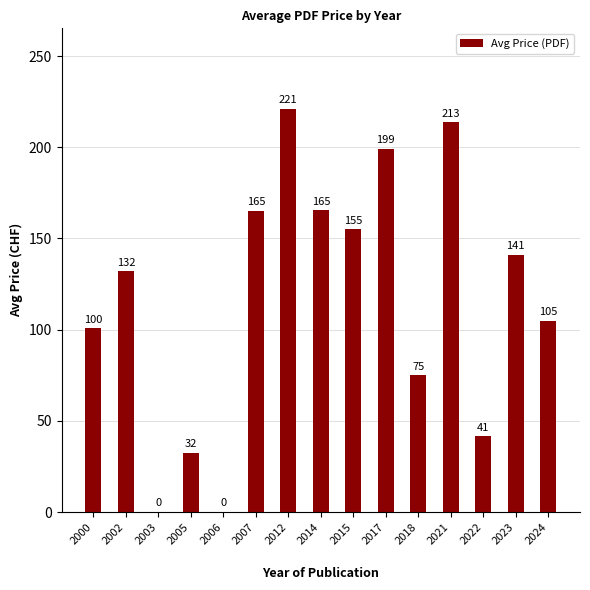

What is the approximate value at 2000?

100.8